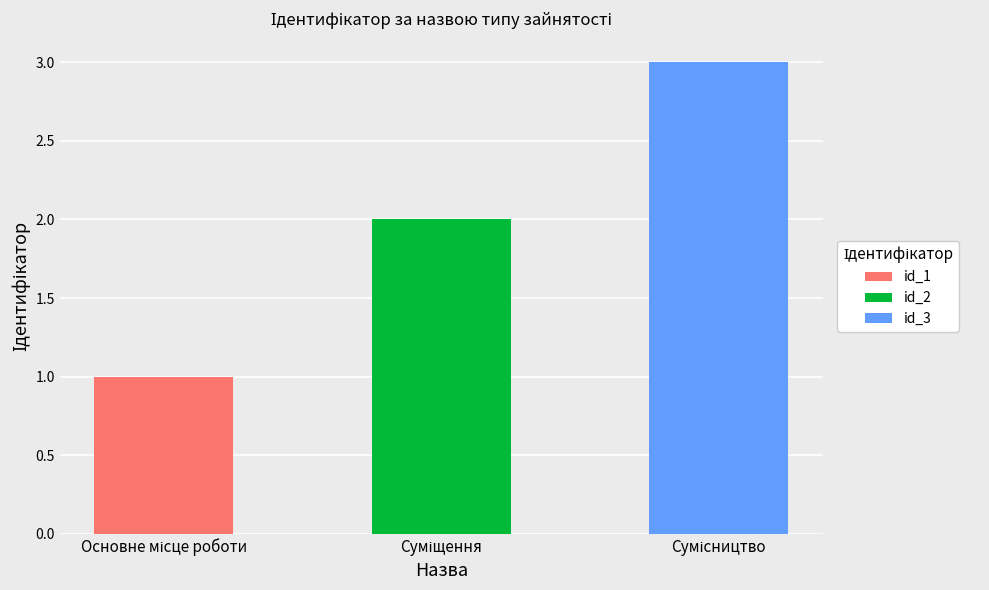

Approximately how many times larger is the value at Сумісництво compared to Суміщення?

1.5